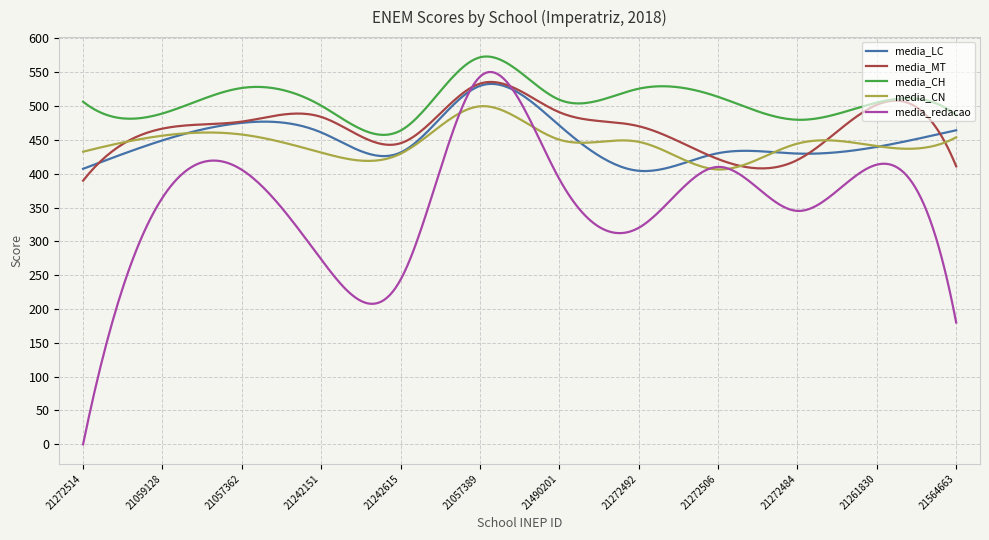

Which series has the widest spread of values?

media_redacao